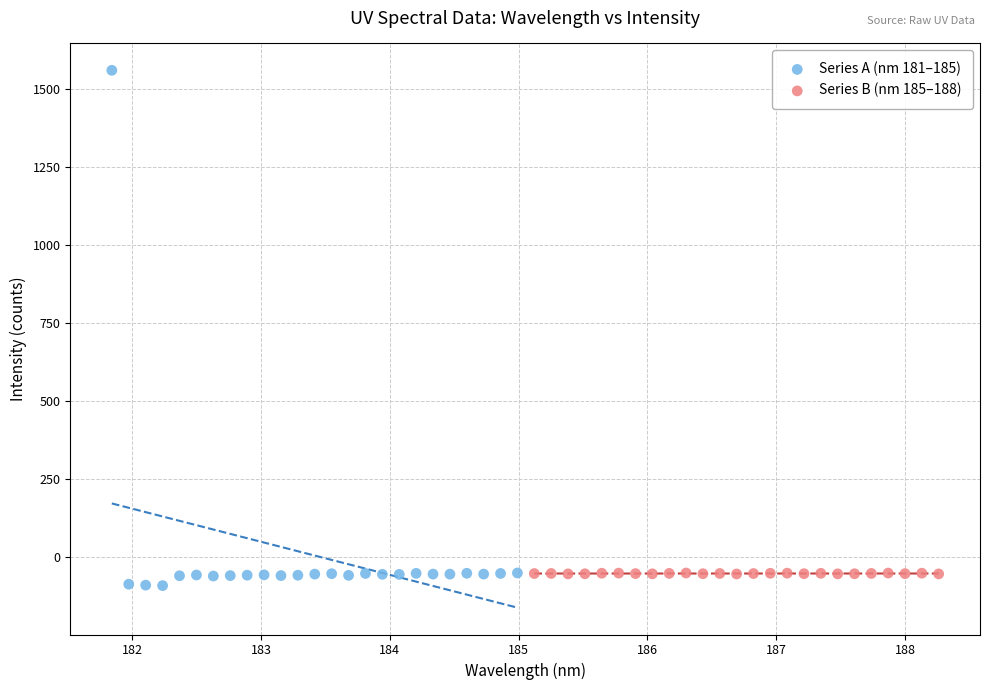

Which series has the widest spread of Y values?

Series A (nm 181–185)